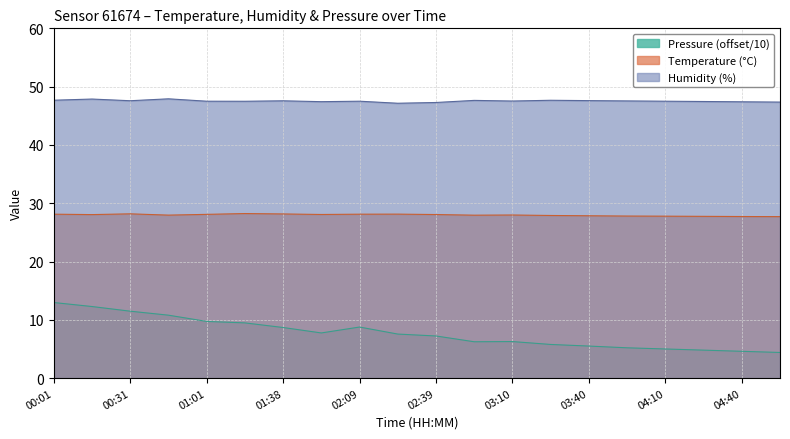

Is it true that Pressure (scaled) equals 7.8 at 01:53?

True